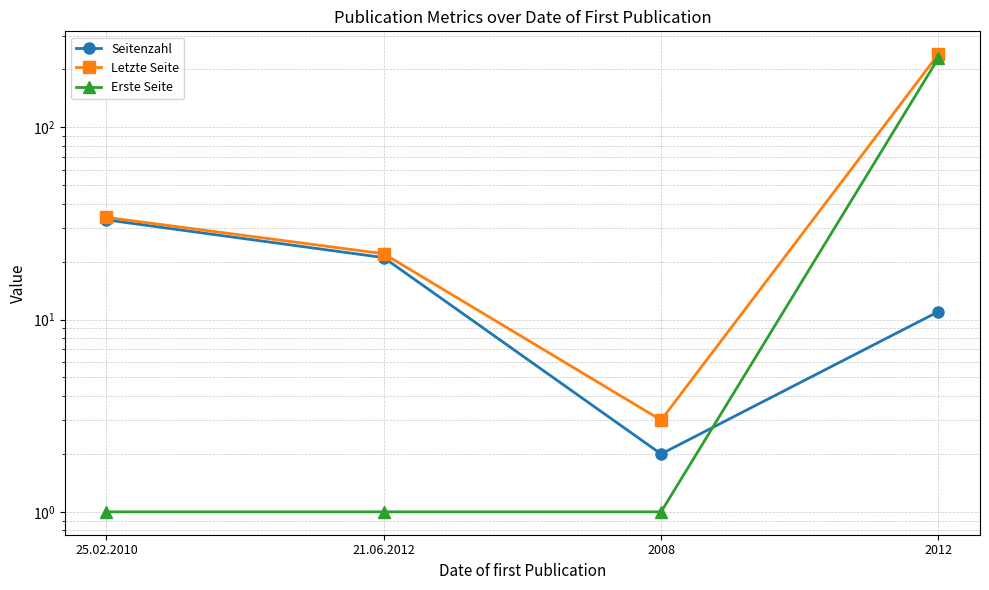

How many lines are shown in the chart?

3